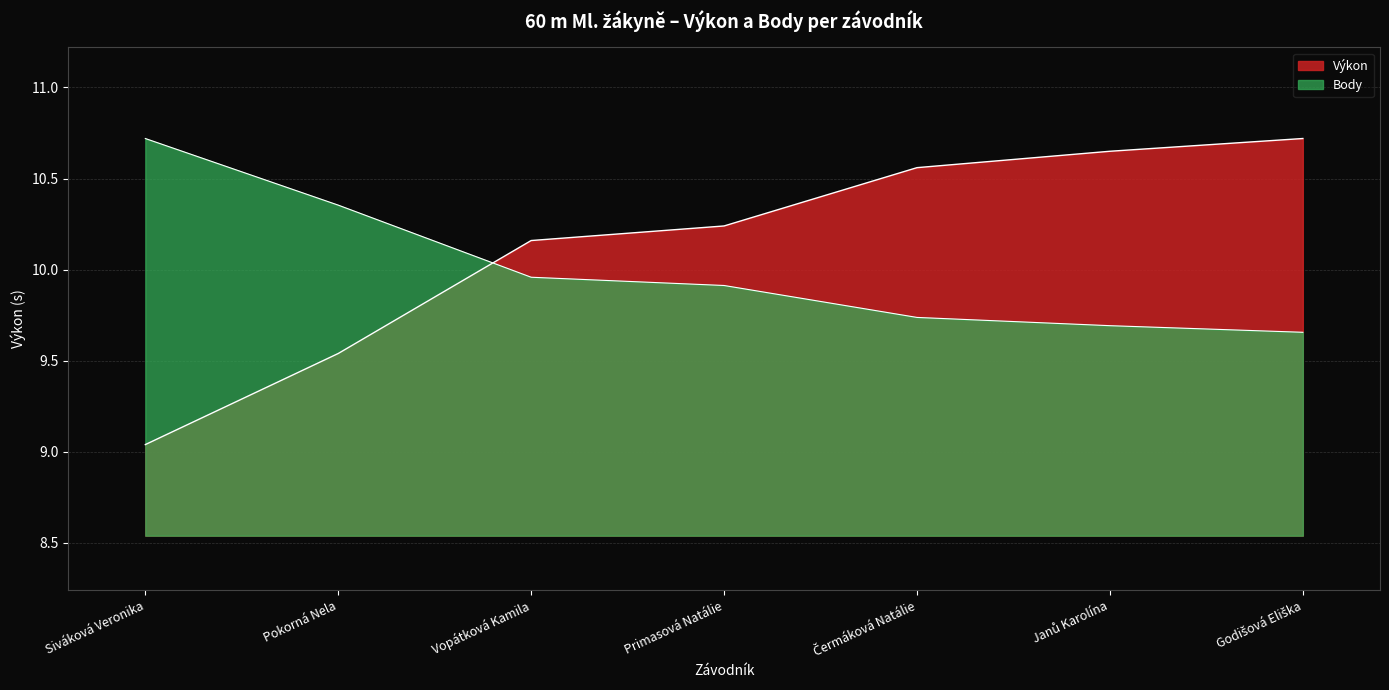

What is the sum of all Body values?

70.0